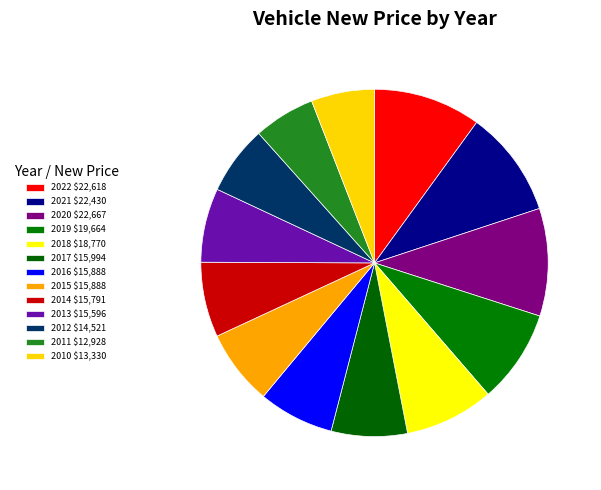

Count the number of slices in the pie.

13